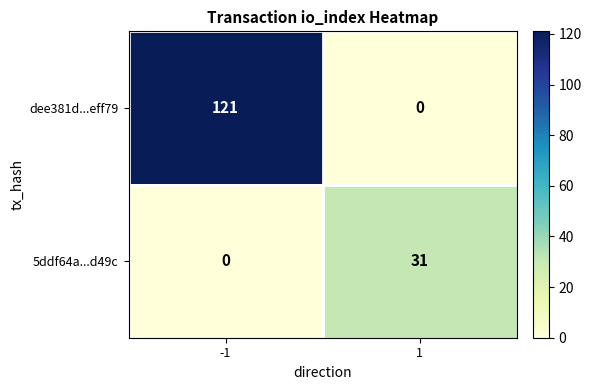

What is the spread (max minus min) of values at -1?

121